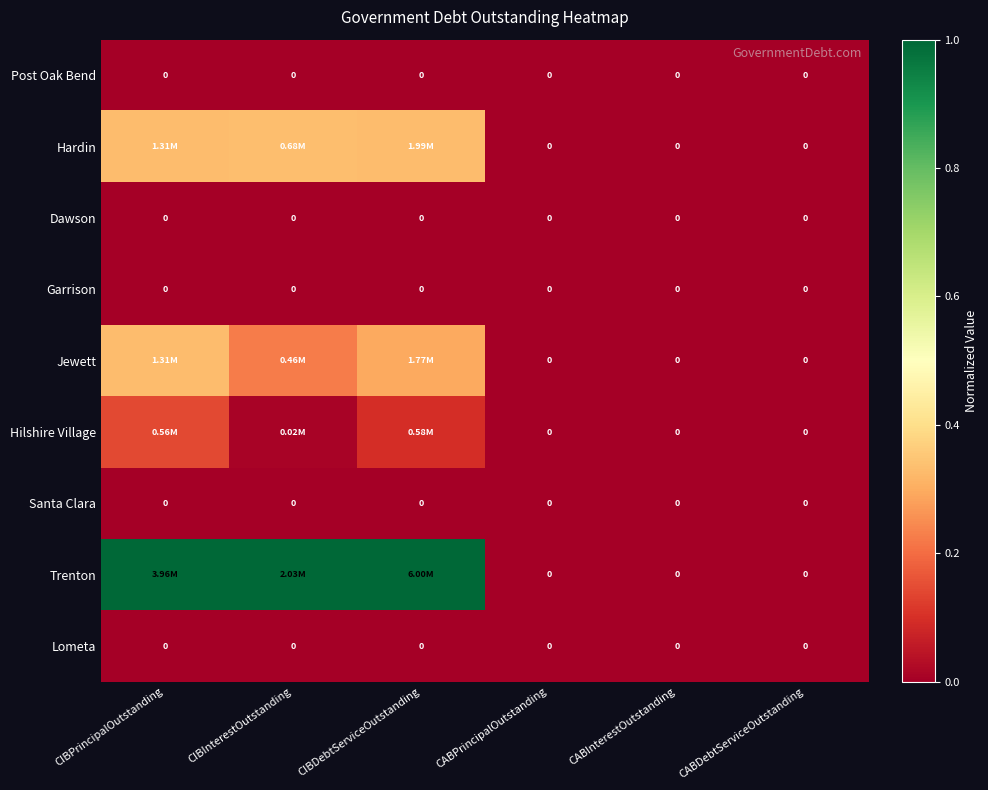

Which series has the largest total across all categories?

Trenton